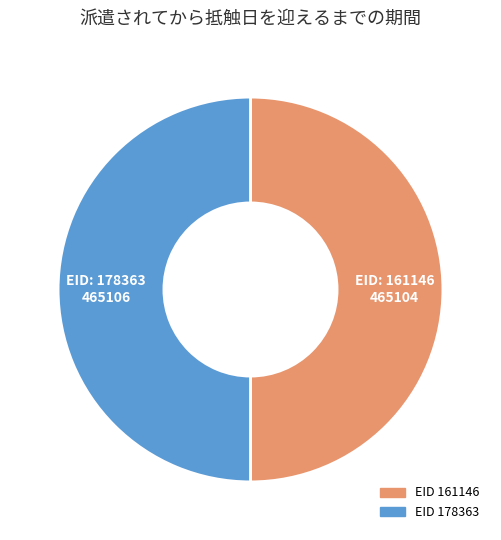

Count the number of slices in the pie.

2